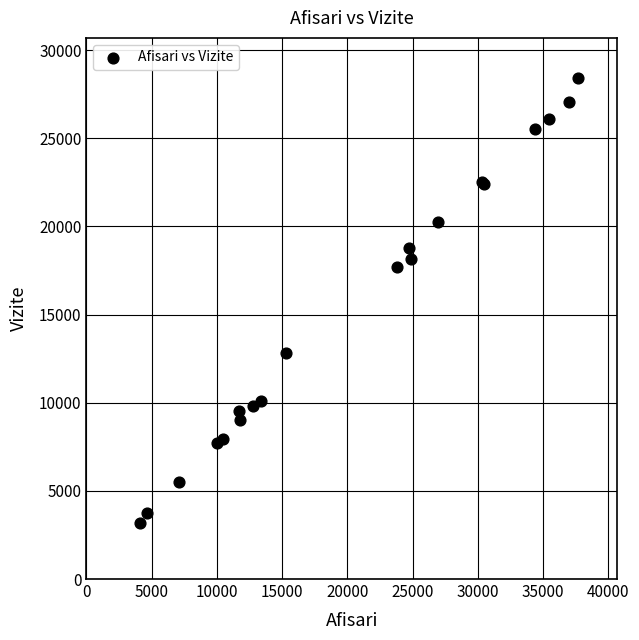

What Y value in the scatter plot is closest to 15798?

17724